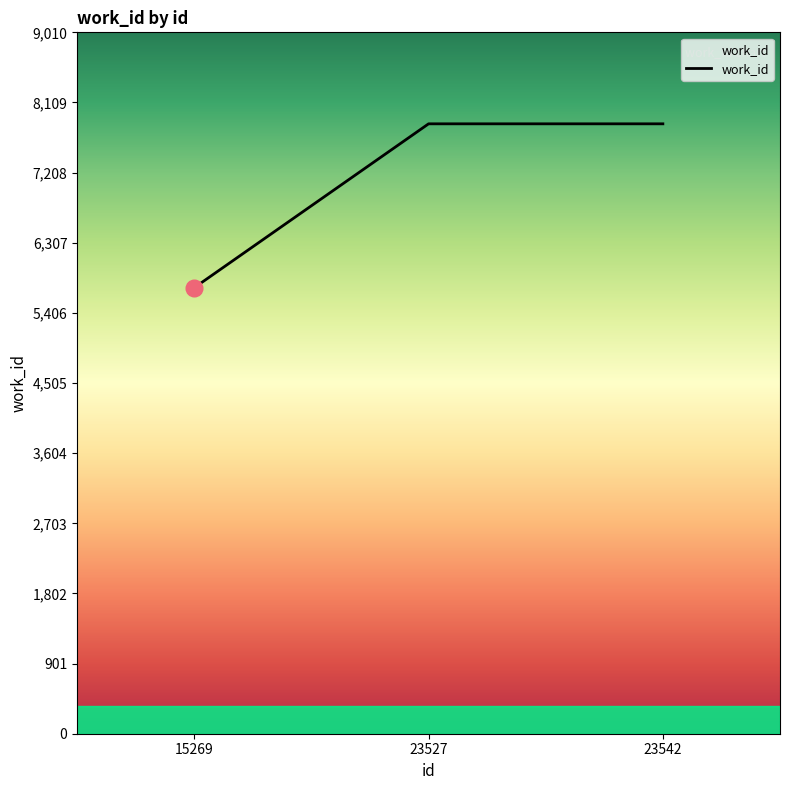

The chart shows a value of 2638 at 23542. True or false?

False